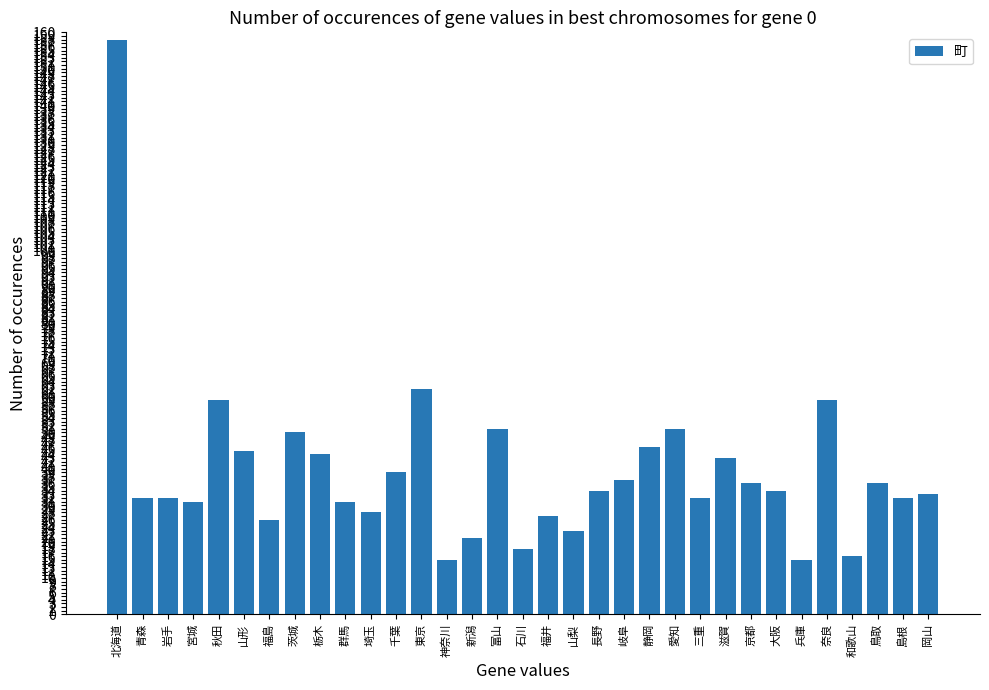

Which has a higher value, 愛知 or 神奈川?

愛知